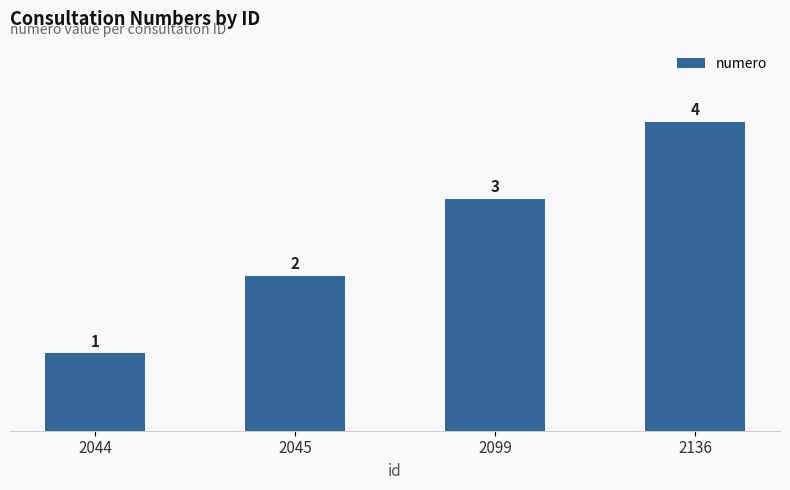

What is the ratio of the value at 2044 to the value at 2045?

0.5